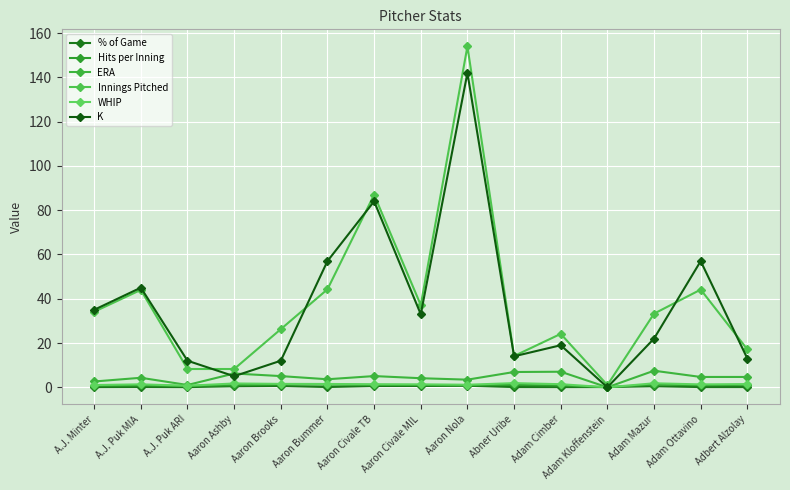

Count the number of categories in the chart.

15